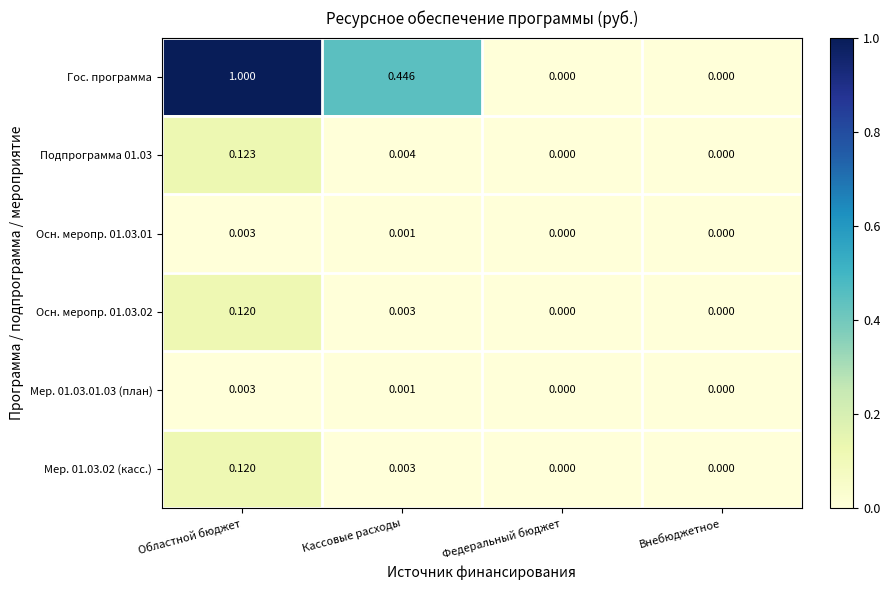

Which series changed the most between Областной бюджет and Кассовые расходы?

Гос. программа